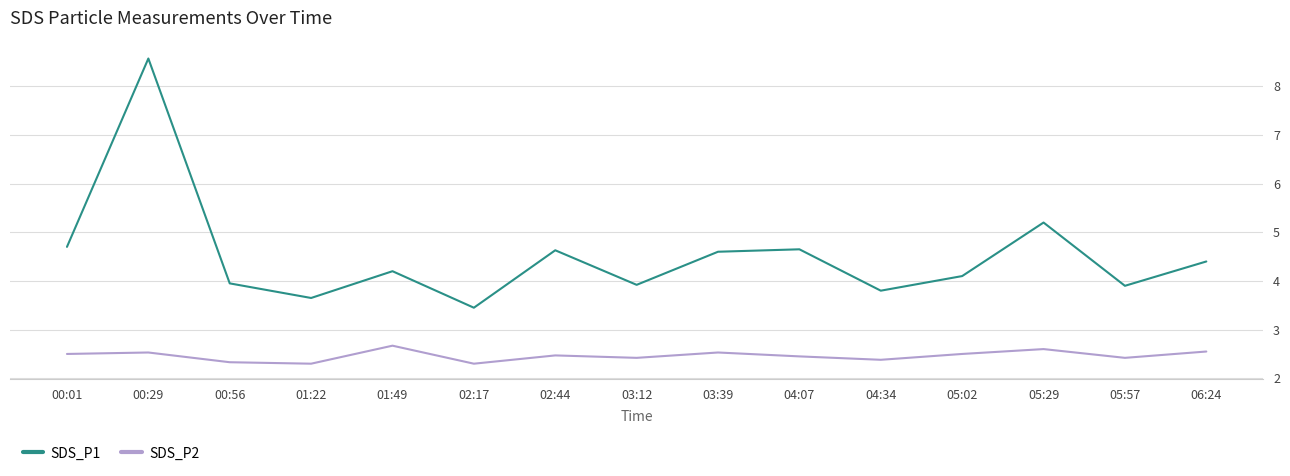

Is the value of SDS_P1 at 03:39 greater than the value of SDS_P2 at 00:29?

Yes